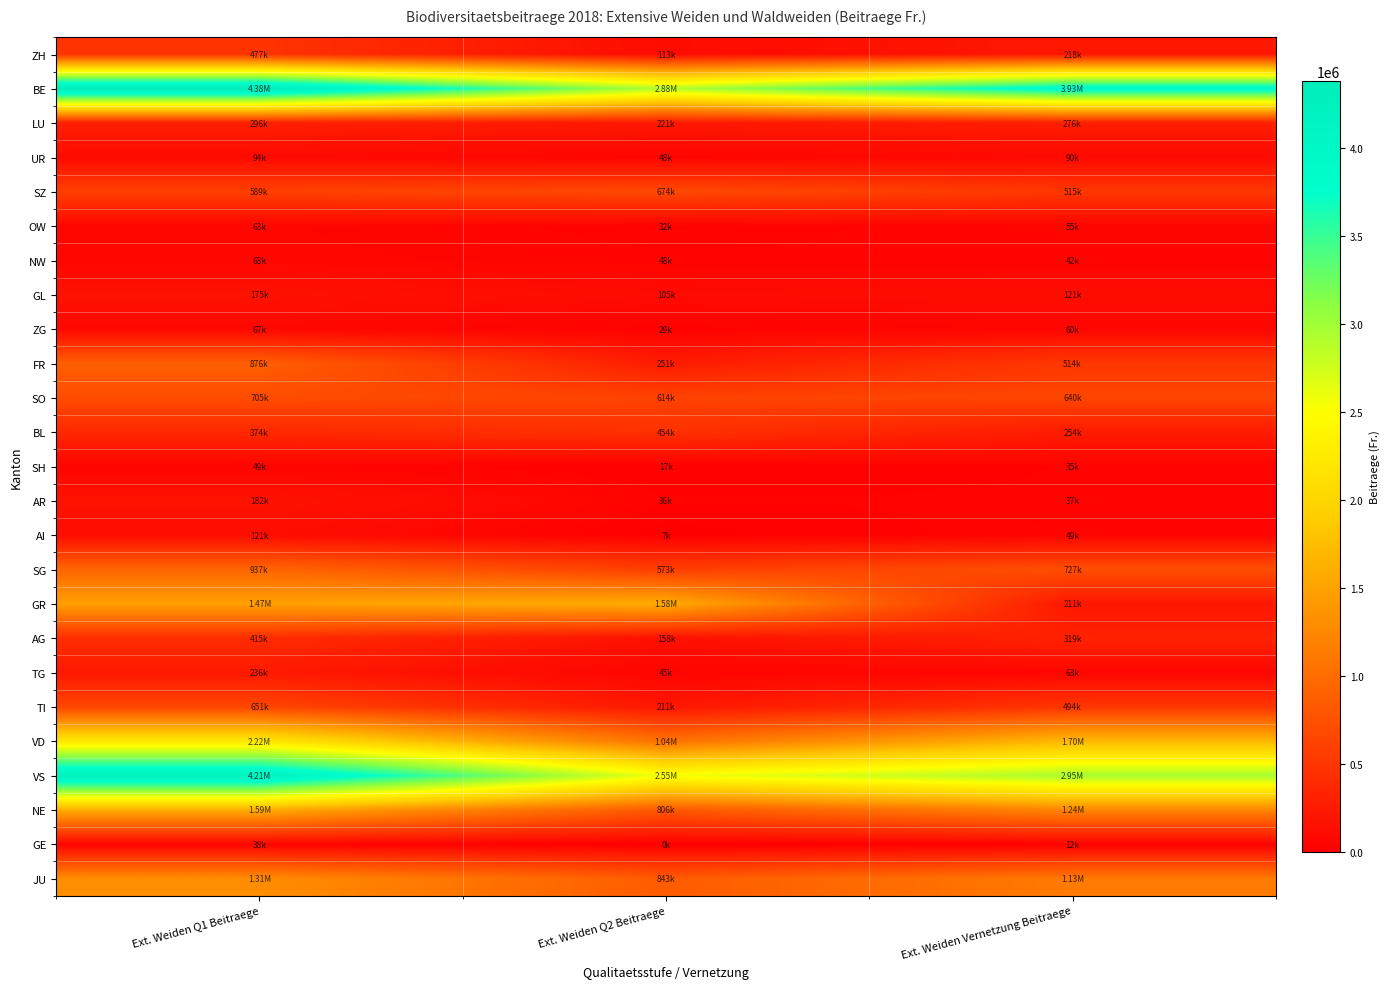

Which series has the largest range (max minus min)?

VS